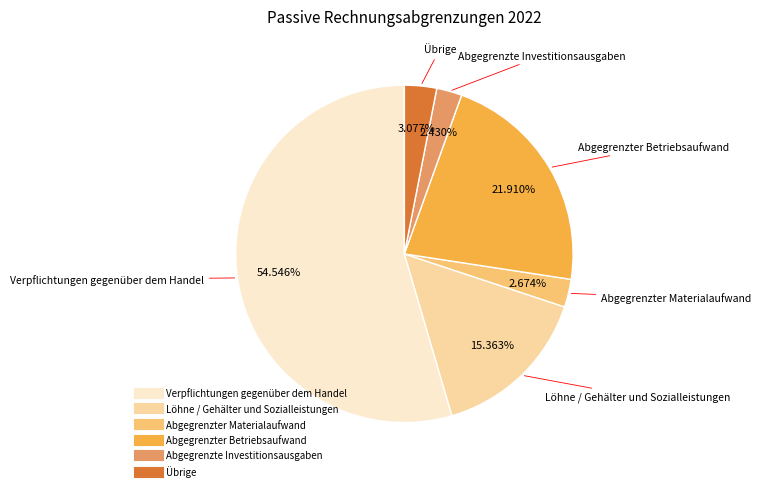

Approximately how many times larger is the value at Abgegrenzte Investitionsausgaben compared to Löhne / Gehälter und Sozialleistungen?

0.2